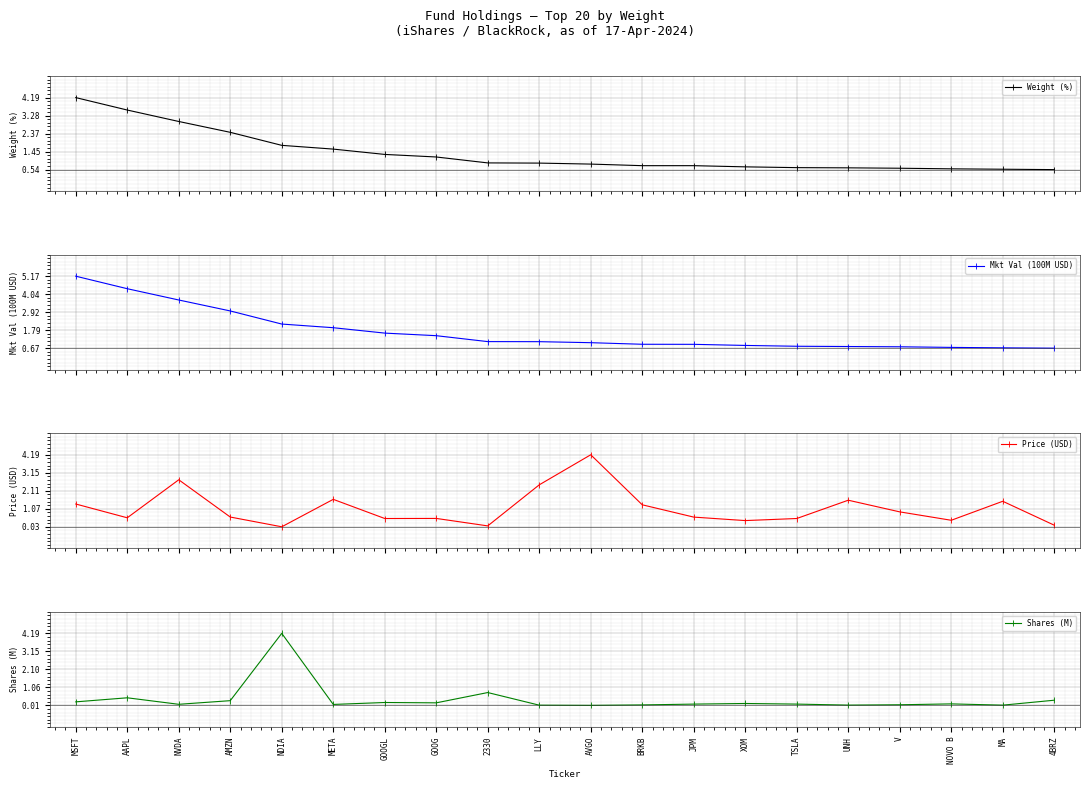

How many values in the Shares (M) series exceed 0?

19